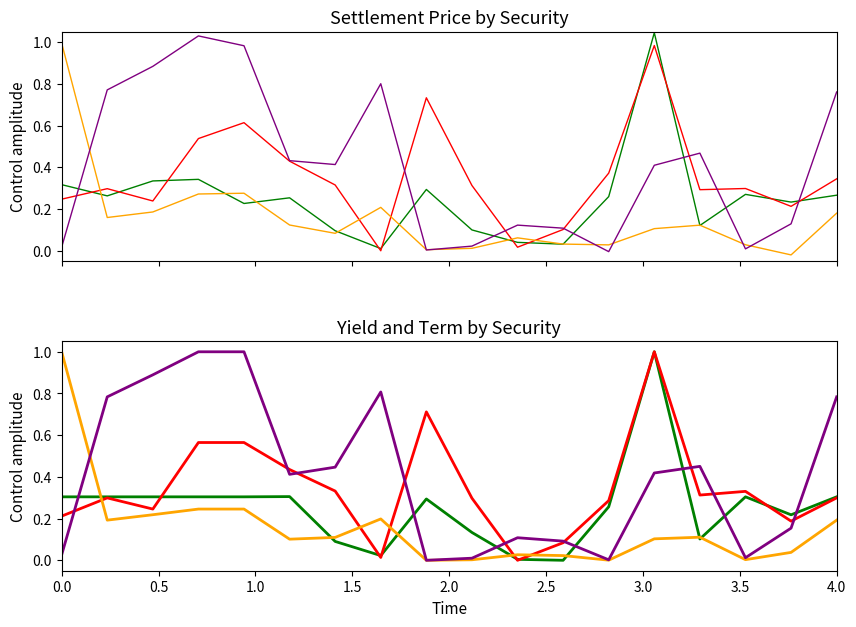

How many interior local valleys does the Term to maturity series have?

4